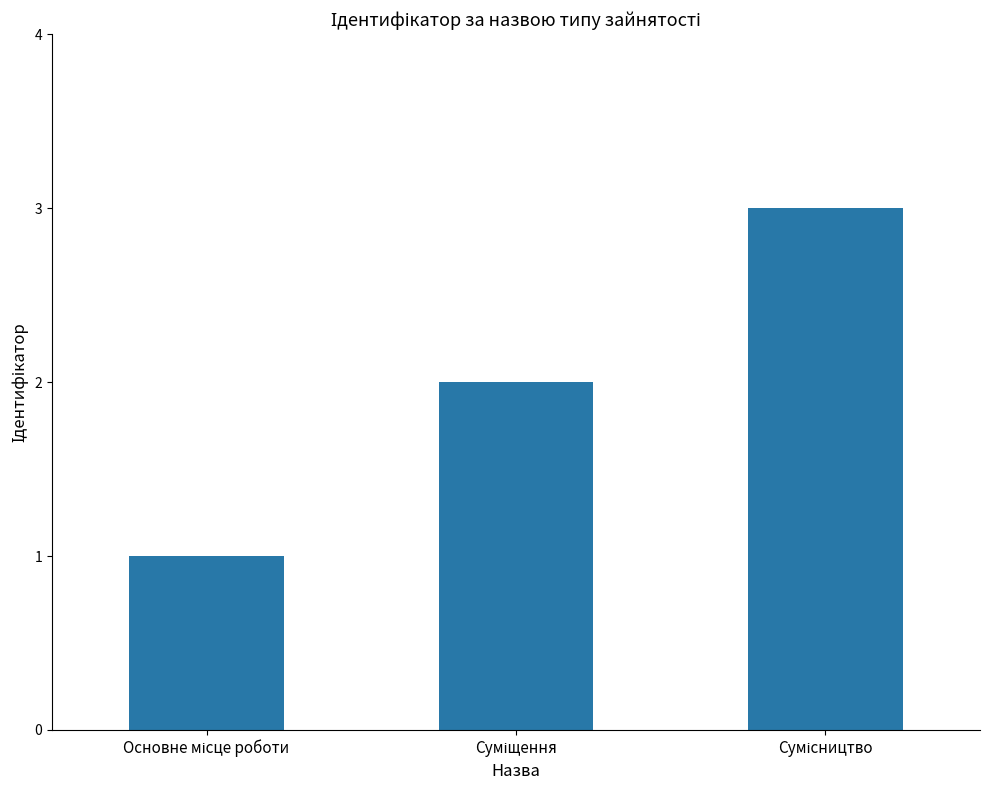

What is the greatest value displayed?

3